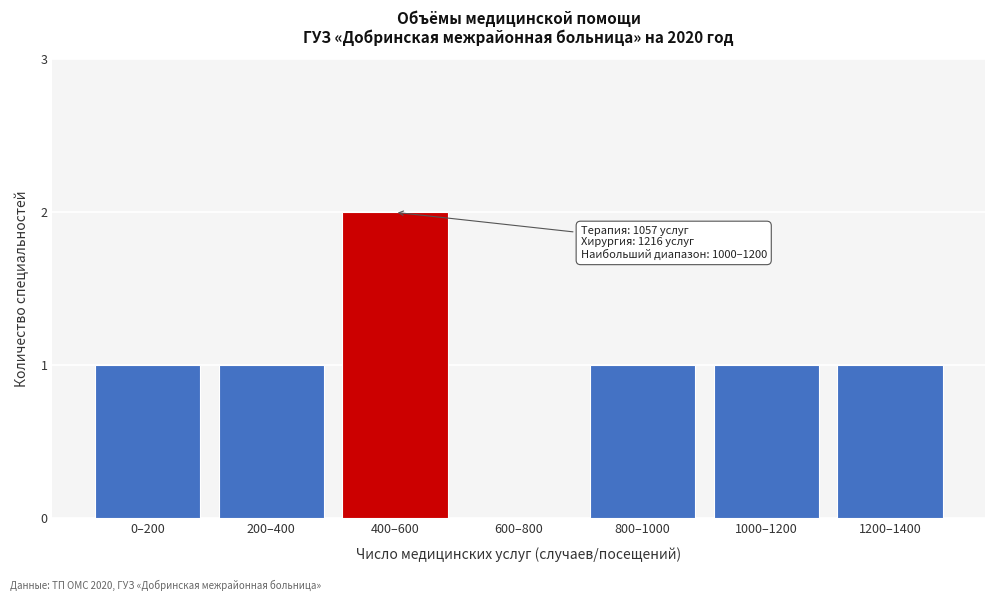

Reading left to right, what are all the values shown in this chart?

0–200=1	200–400=1	400–600=2	600–800=0	800–1000=1	1000–1200=1	1200–1400=1